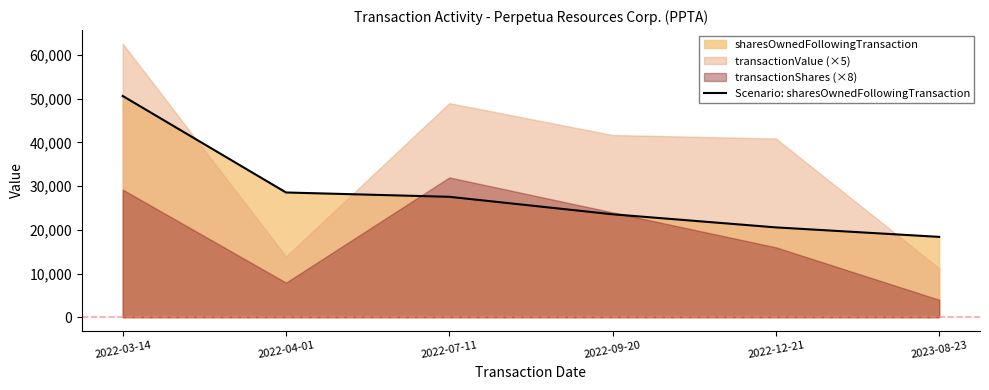

What is the value of the 6th point from the left?

18390